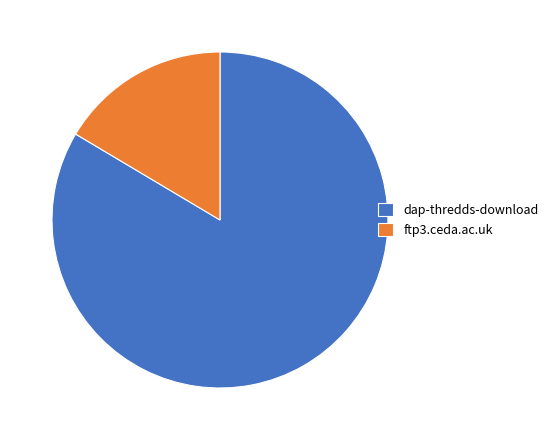

Combined, do dap-thredds-download and ftp3.ceda.ac.uk account for over 50%?

Yes